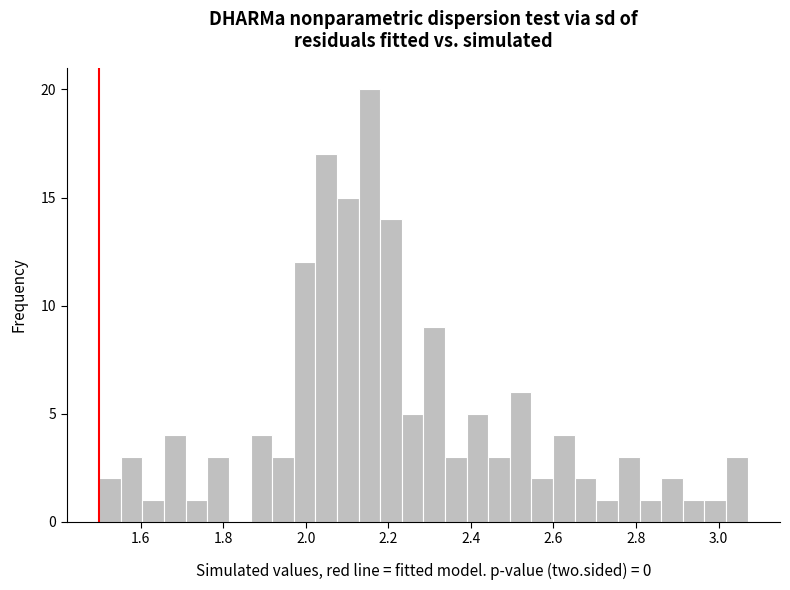

Read against the x-axis, roughly where is the centre of the tallest bar?

2.16